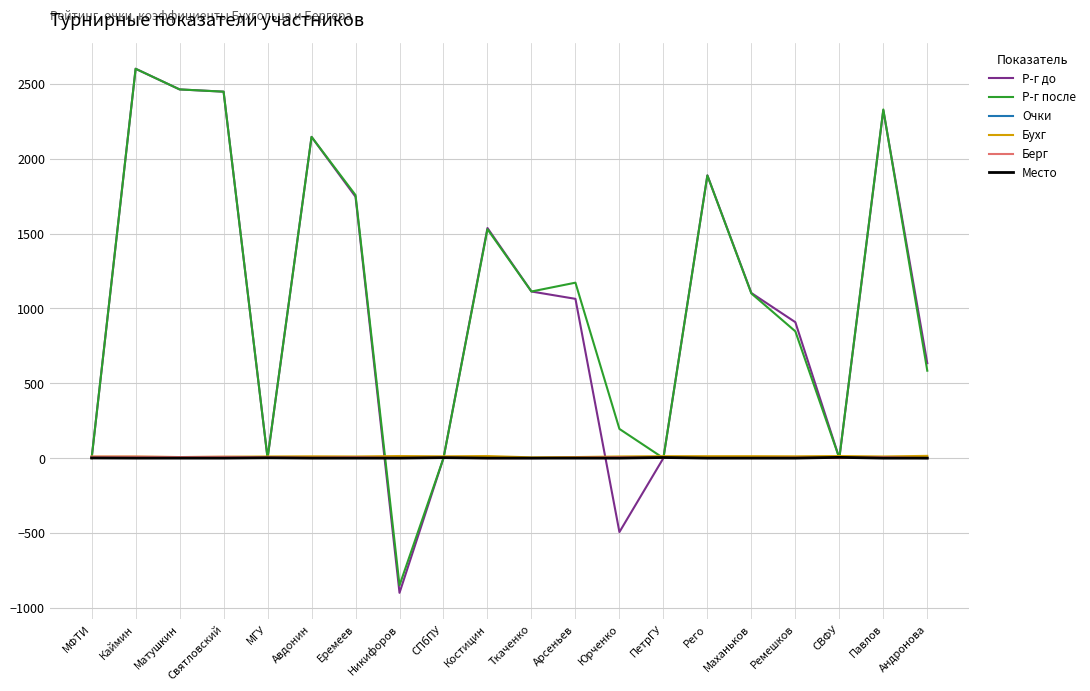

Which series has the largest total across all categories?

Р-г после